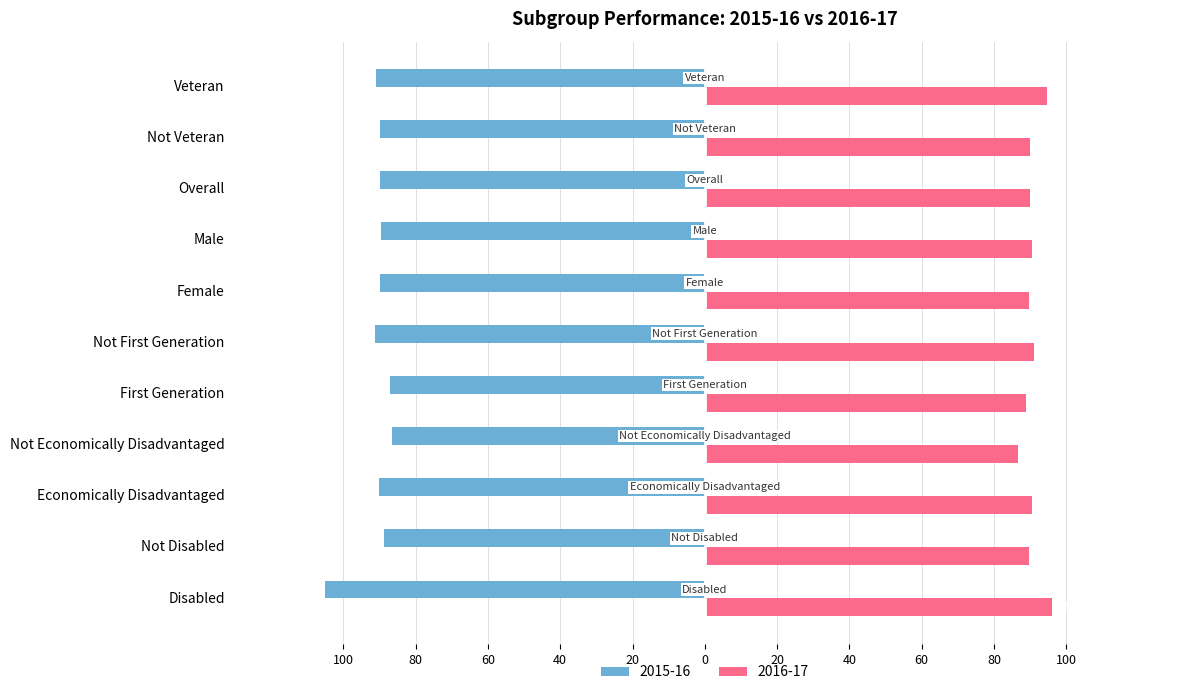

List the labels in order of 2015-16 value, smallest first.

Disabled, Not First Generation, Veteran, Economically Disadvantaged, Female, Overall, Not Veteran, Male, Not Disabled, First Generation, Not Economically Disadvantaged